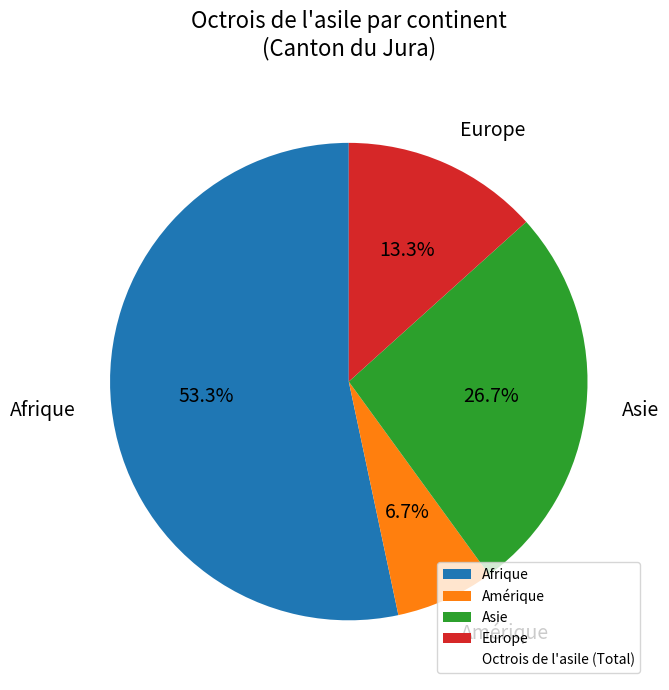

Which slice is the smallest?

Amérique